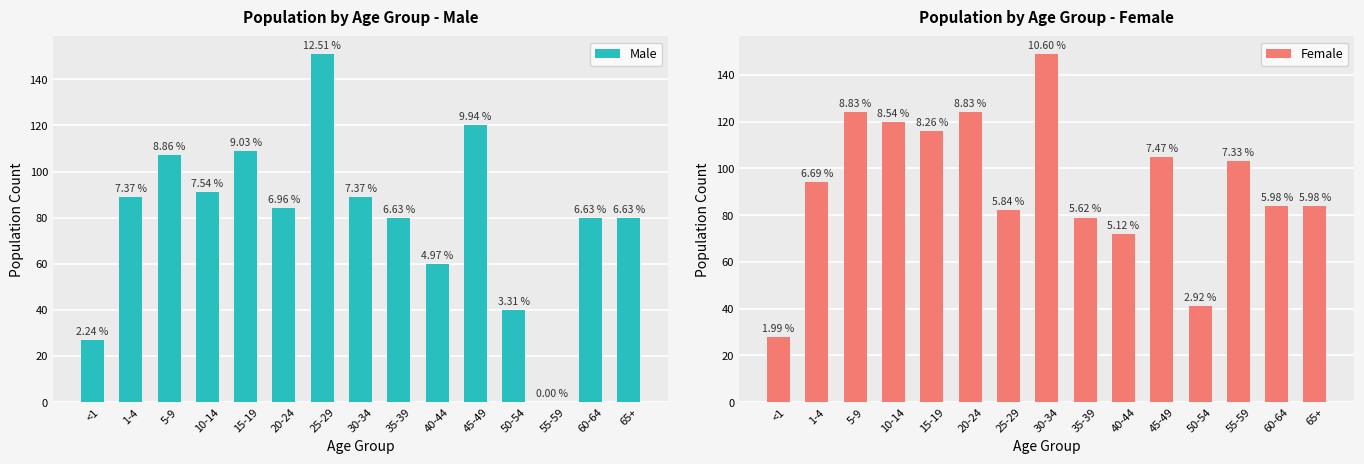

How many values in Male are above zero?

14